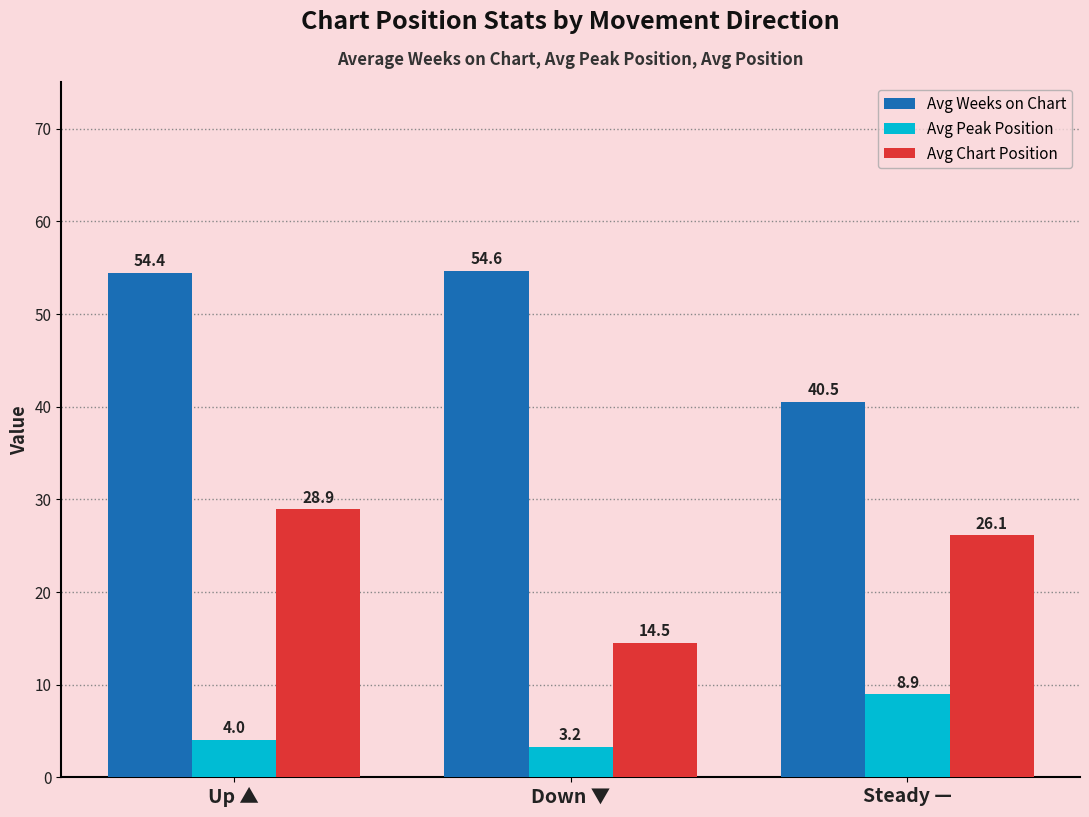

List the labels in order of Avg Chart Position value, smallest first.

Down ▼, Steady —, Up ▲